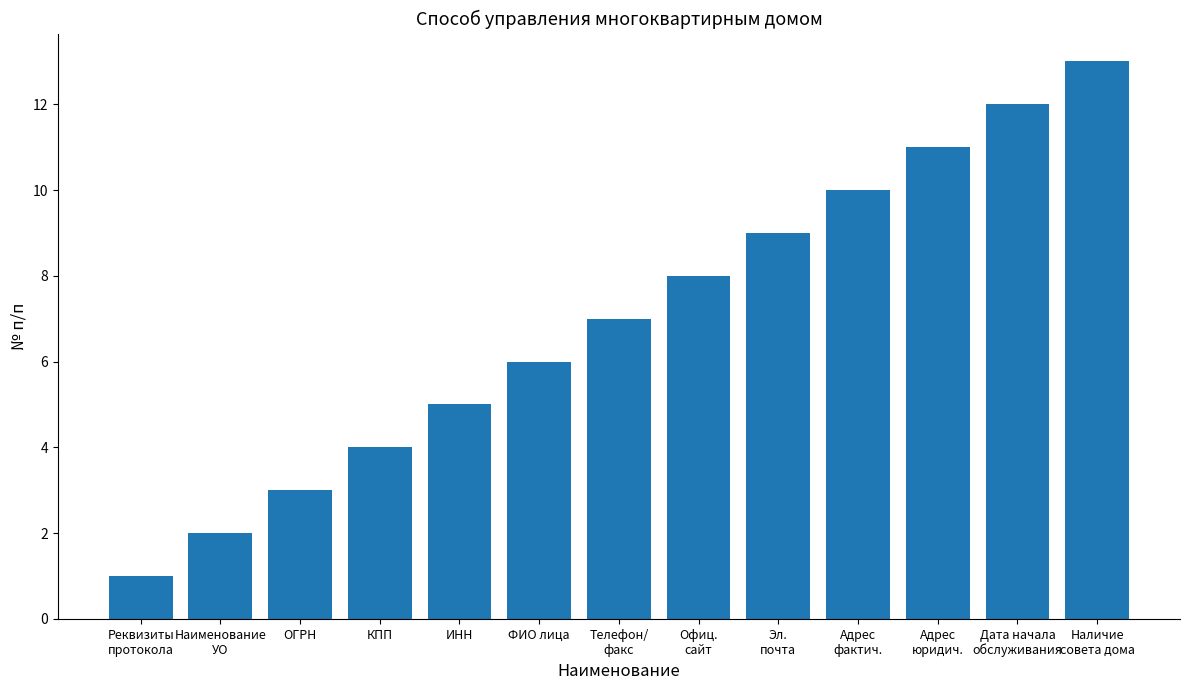

Reading right to left, what are all the values shown in this chart?

Наличие
совета дома=13	Дата начала
обслуживания=12	Адрес
юридич.=11	Адрес
фактич.=10	Эл.
почта=9	Офиц.
сайт=8	Телефон/
факс=7	ФИО лица=6	ИНН=5	КПП=4	ОГРН=3	Наименование
УО=2	Реквизиты
протокола=1